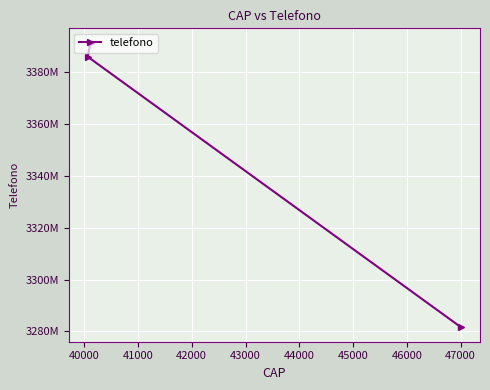

What is the smallest value displayed?

3281507253